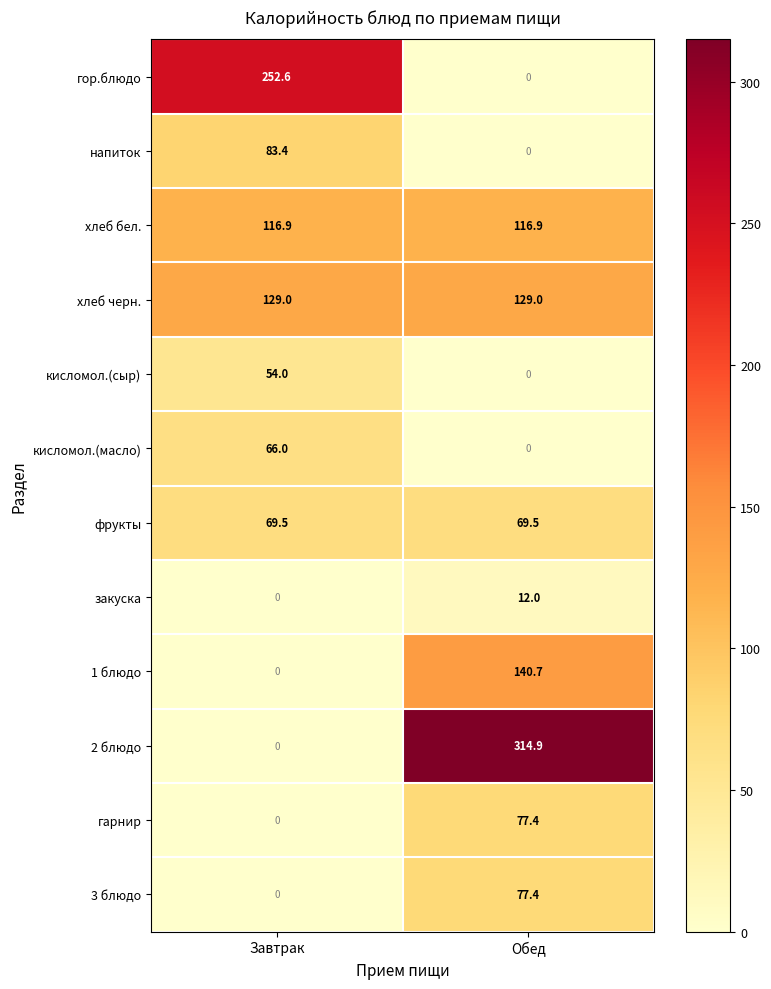

At which label is гарнир closest to 38?

Завтрак